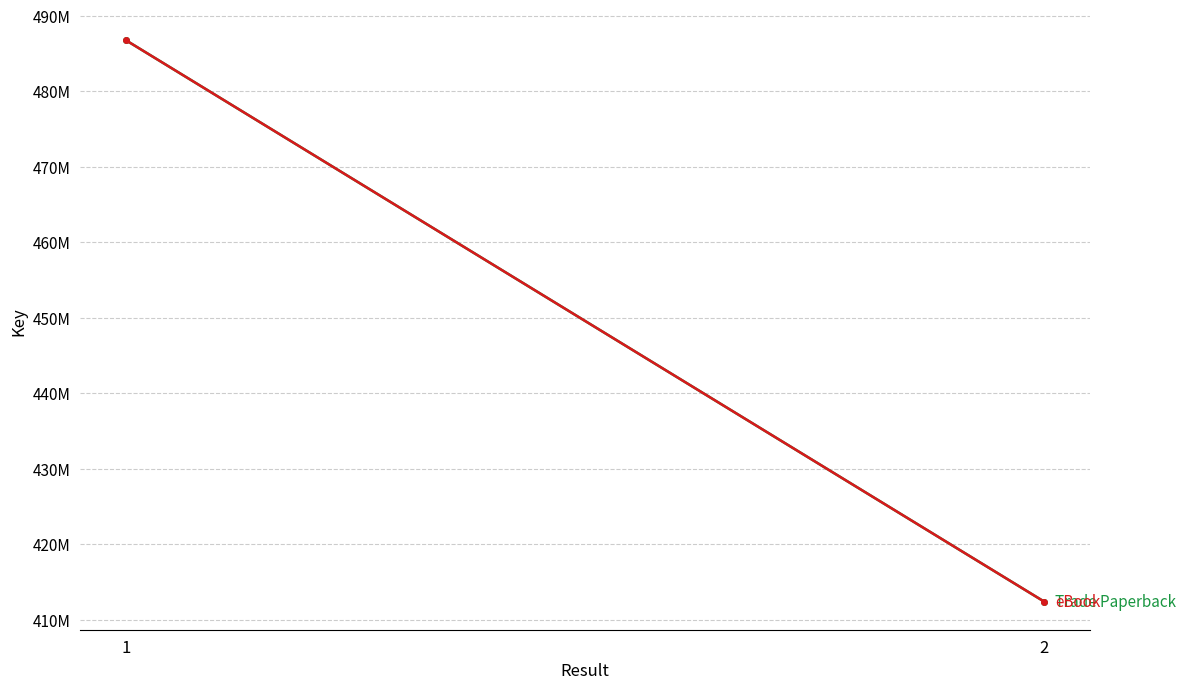

The value of eBook at 2 is 629357941. True or false?

False